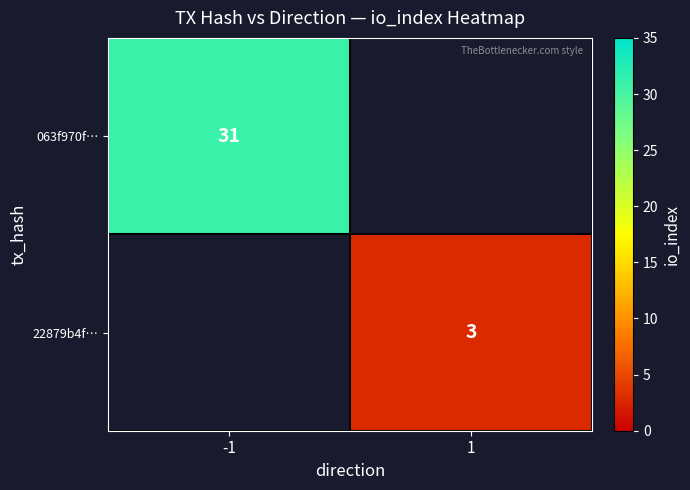

Is the value of 22879b4f… at 1 greater than the value of 063f970f… at -1?

No